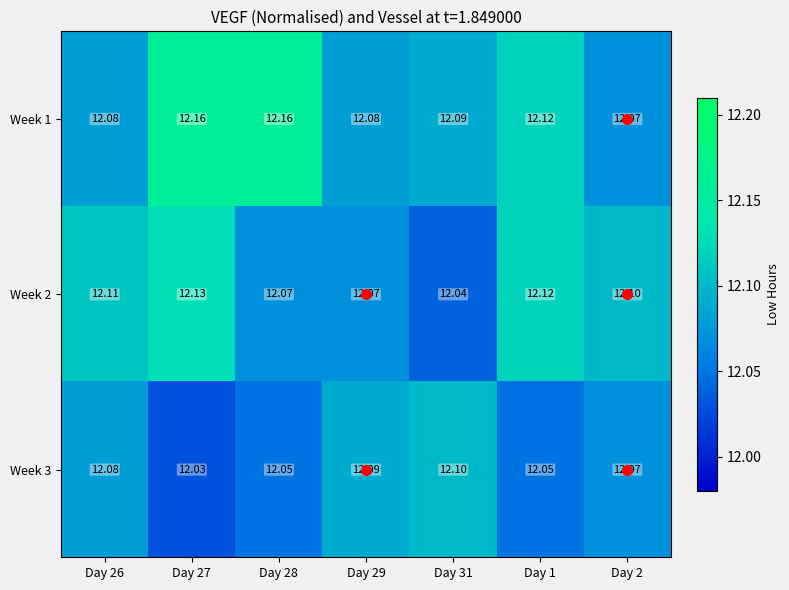

What is the minimum value shown in the chart?

12.0